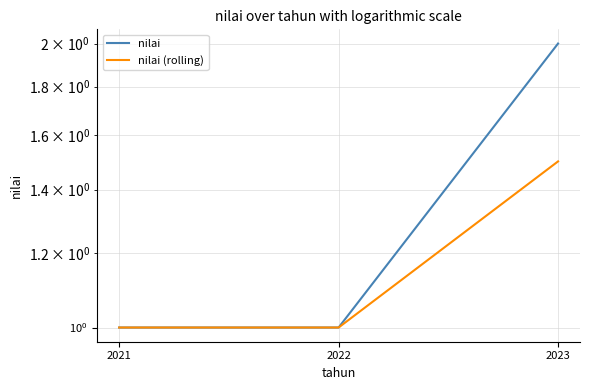

What are all the series names shown in the legend?

nilai, nilai (rolling)